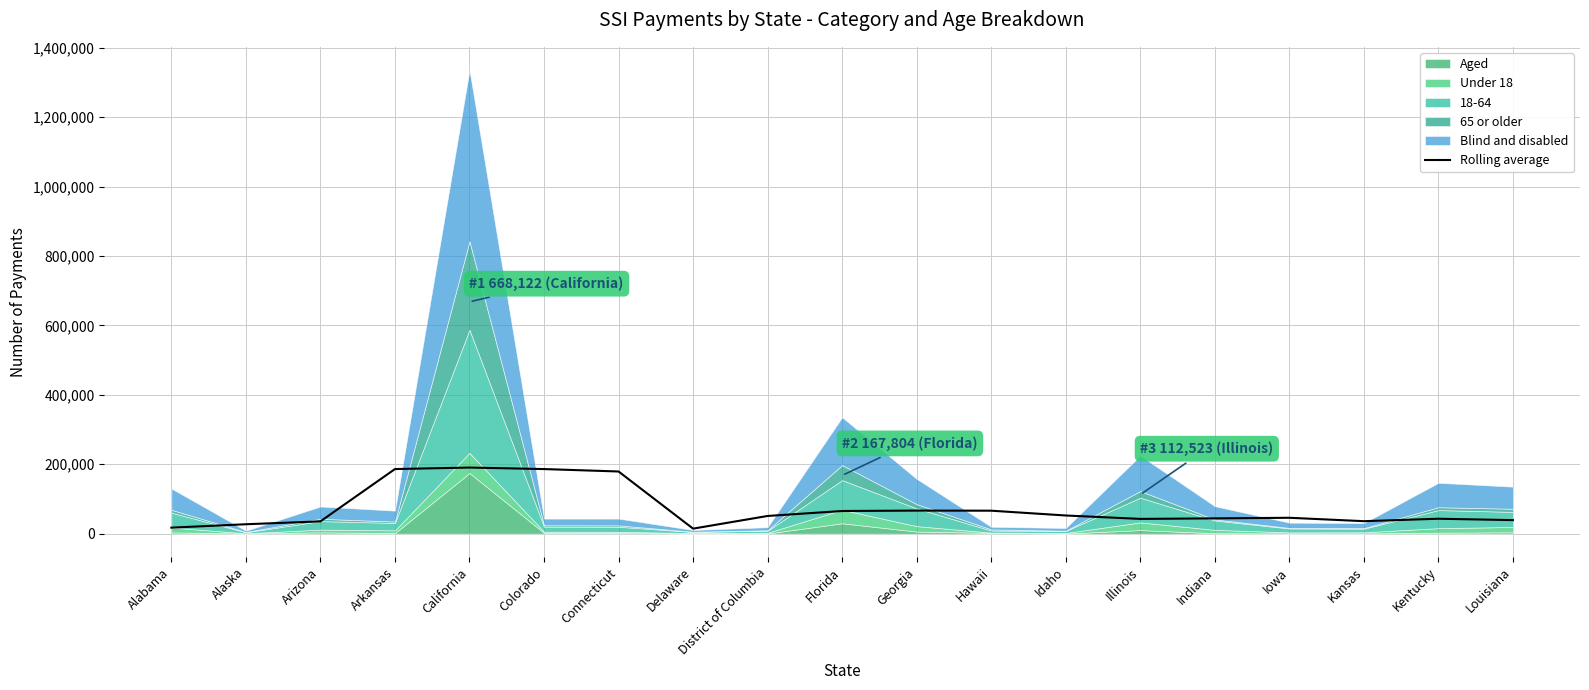

What is the label of the 6th point from the right?

Illinois